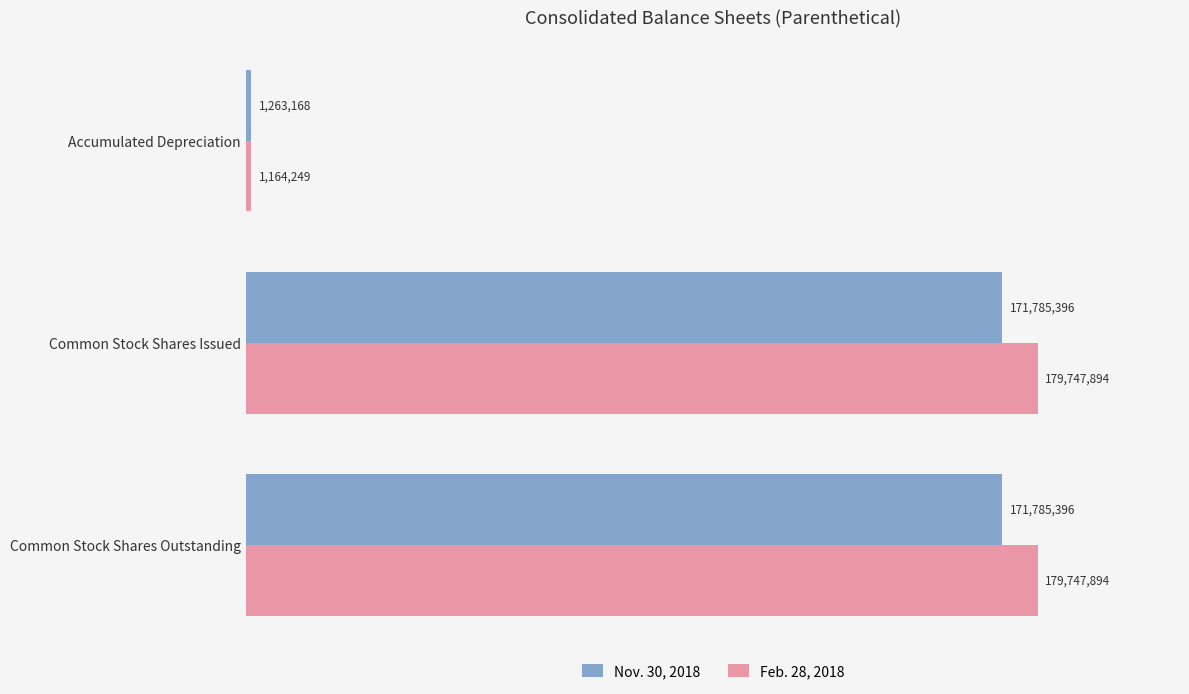

What is the value of the Nov. 30, 2018 bar at the 1st from the left?

1263168